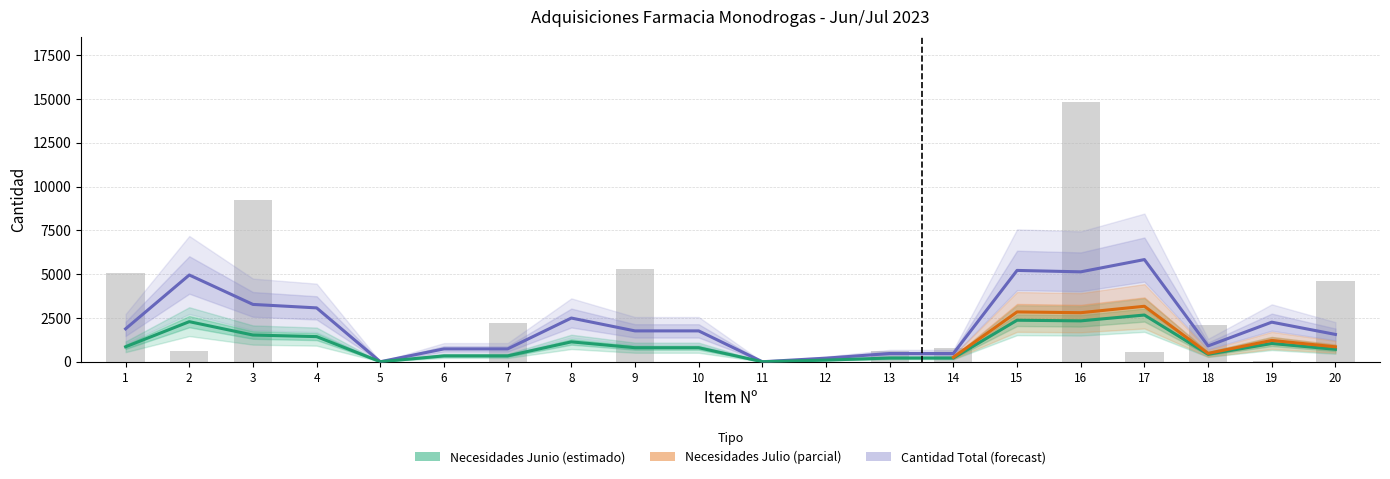

How many groups of bars are there?

20